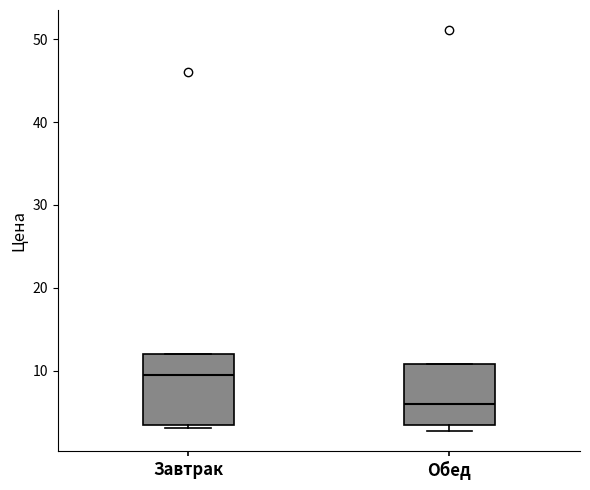

Reading left to right, read every box against the y-axis: the position of its median line, the range the box covers, and the ends of its whiskers. The values are not printed on the chart, so give them approximately, as read against the axis.

Завтрак: median 9, box 4 to 12, whiskers 3 to 12
Обед: median 6, box 4 to 11, whiskers 3 to 11